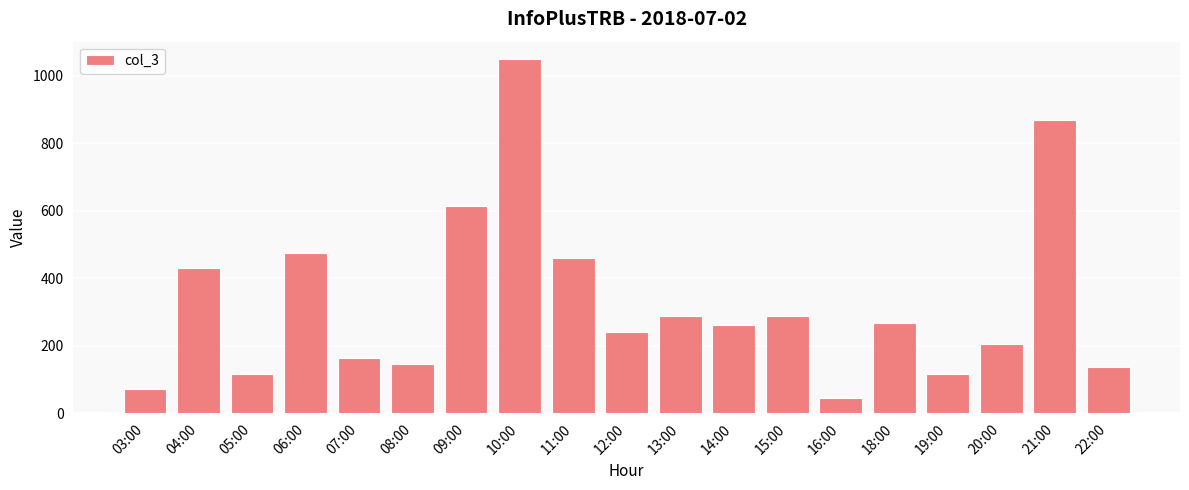

What is the change in value from 21:00 to 22:00?

-733